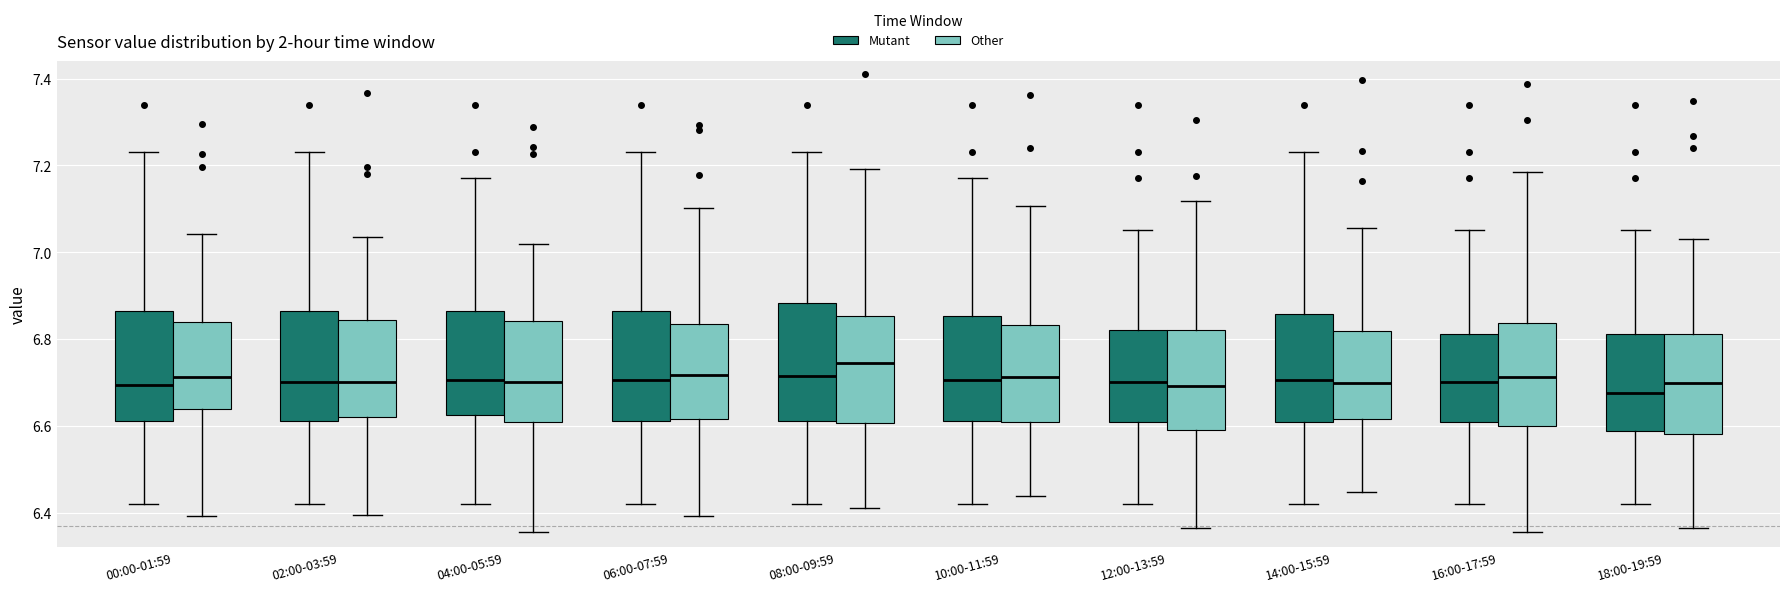

Where does the upper whisker of the box for 16:00-17:59 (Mutant) end on the y-axis? The values are not printed on the chart, so give them approximately, as read against the axis.

7.06